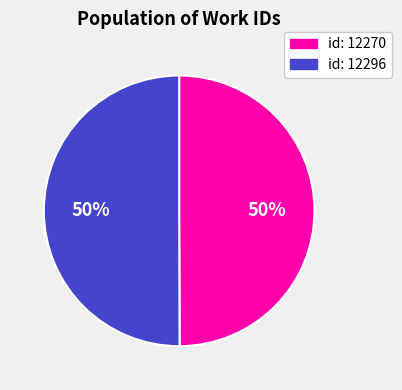

Combined, do id: 12296 and id: 12270 account for over 50%?

Yes